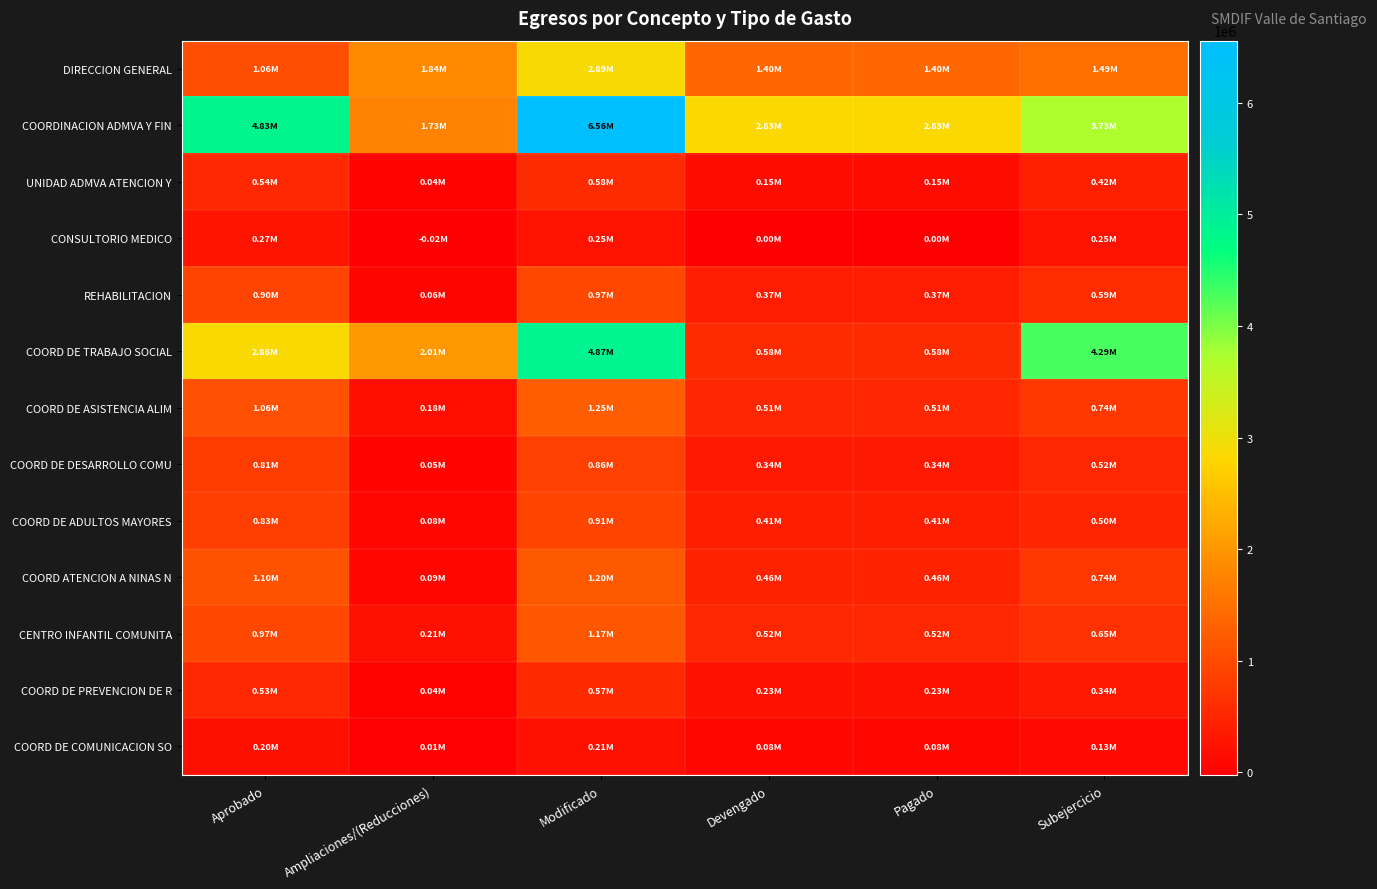

Which has a higher value, Ampliaciones/(Reducciones) or Devengado?

Ampliaciones/(Reducciones)